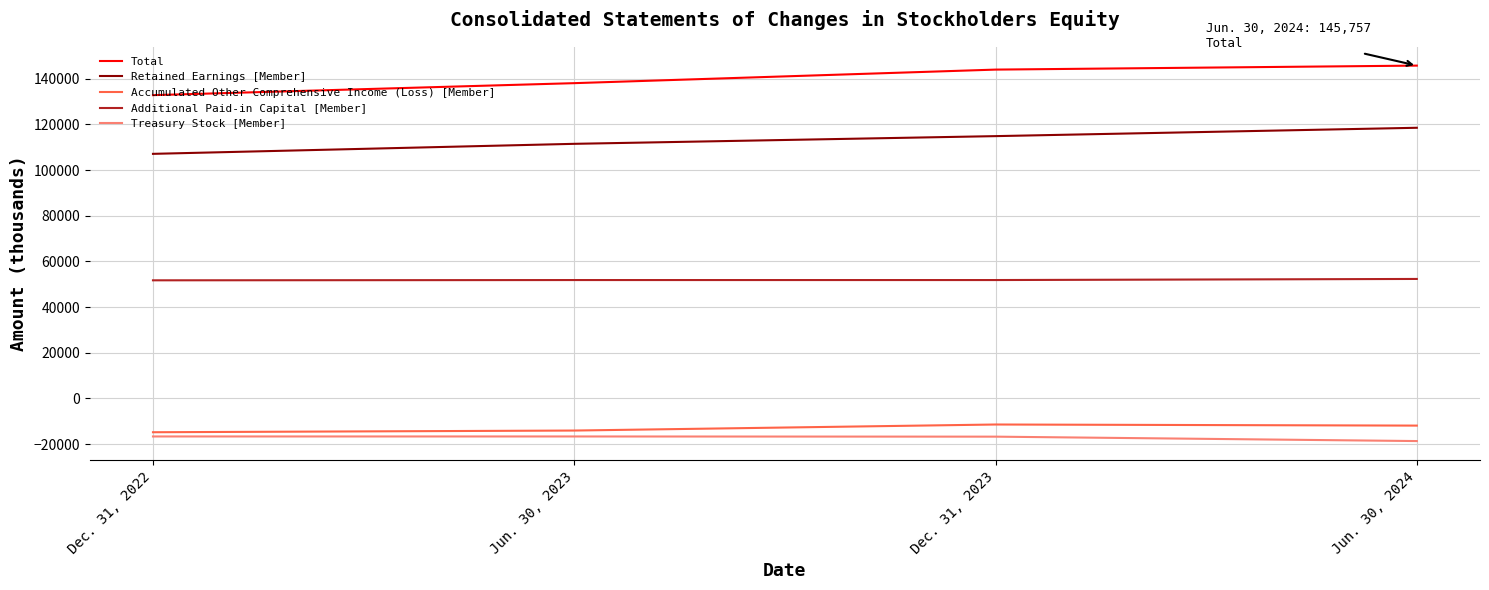

Which series has the largest total across all categories?

Total